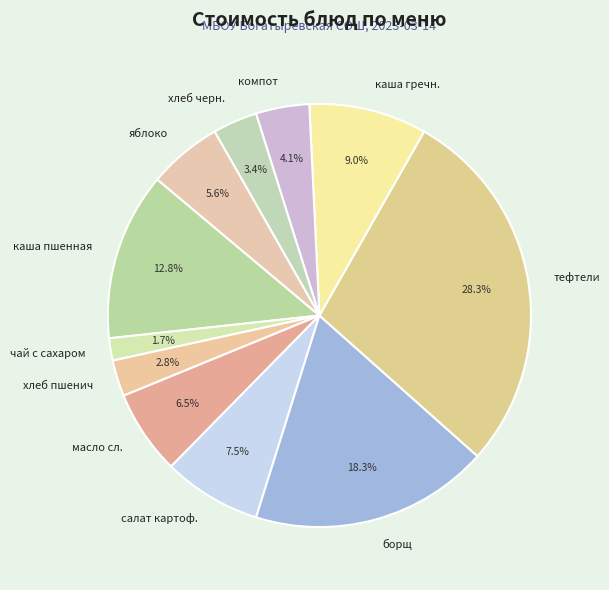

What percentage do чай с сахаром and каша гречн. together represent?

10.7%